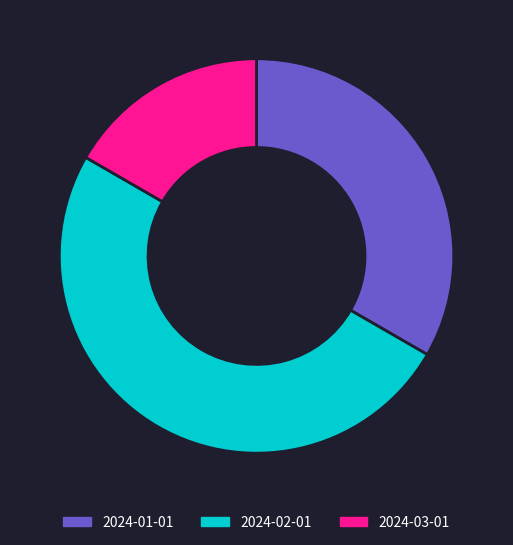

Is 2024-03-01 the majority of the pie?

No